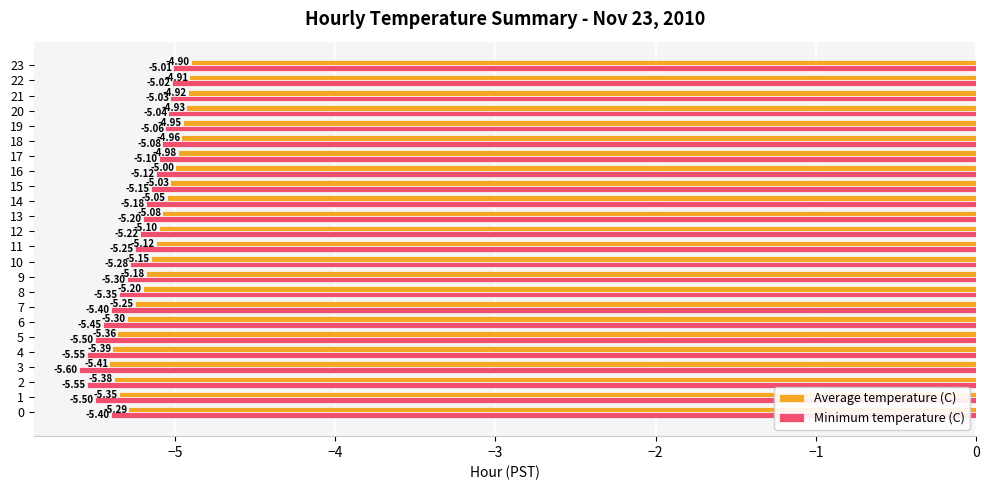

Rank the series by their maximum value, from highest to lowest.

Average temperature (C), Minimum temperature (C)